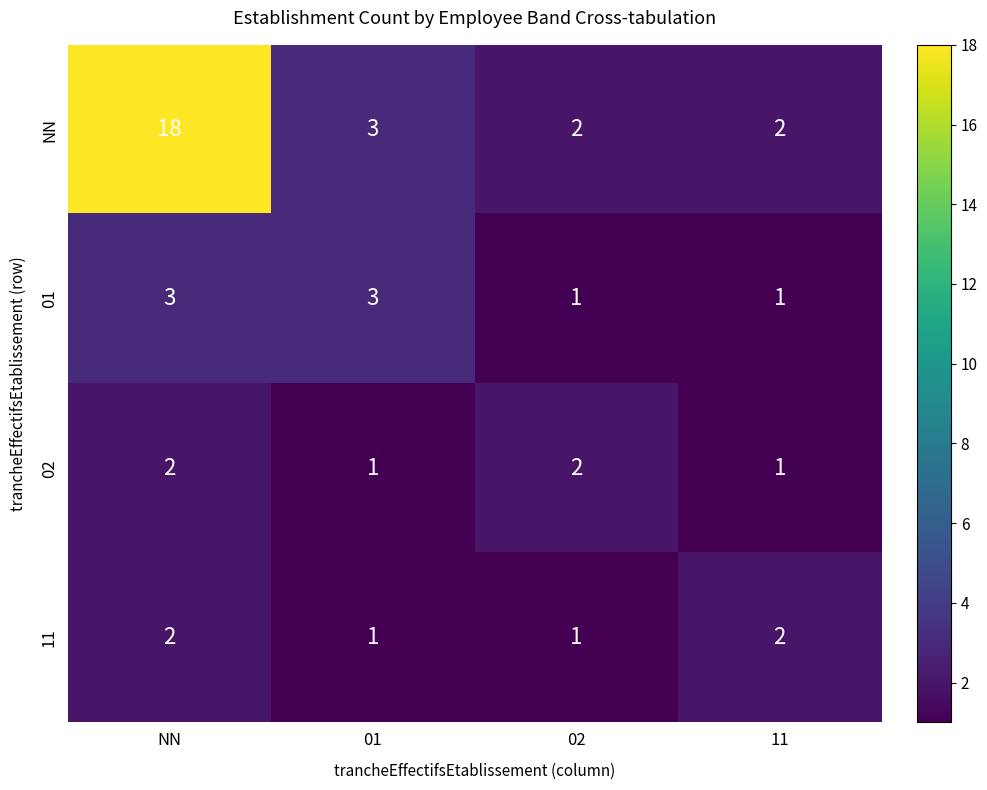

Which series has the largest range (max minus min)?

NN